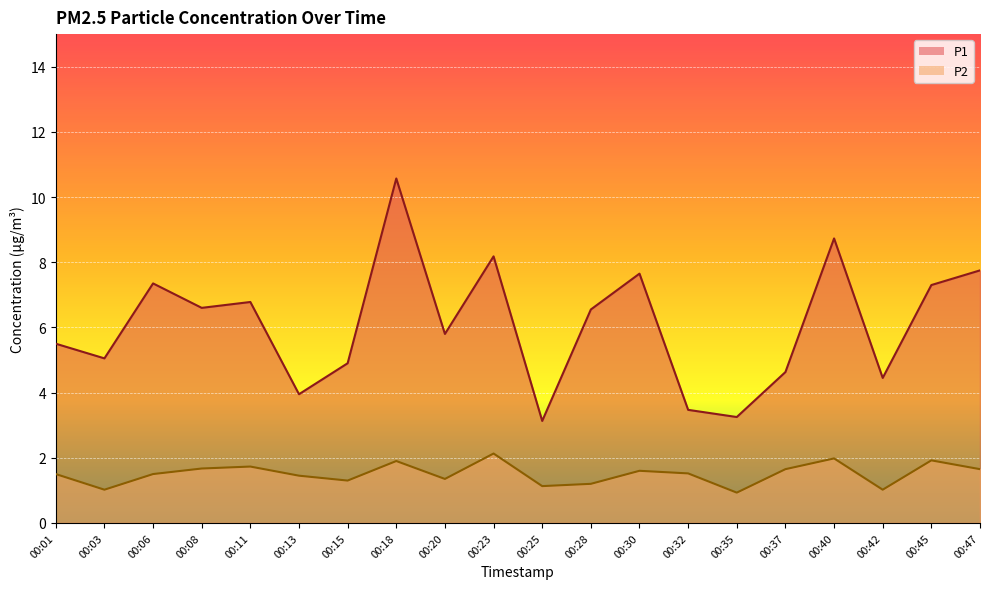

What is the total value across all series at 00:28?

7.8